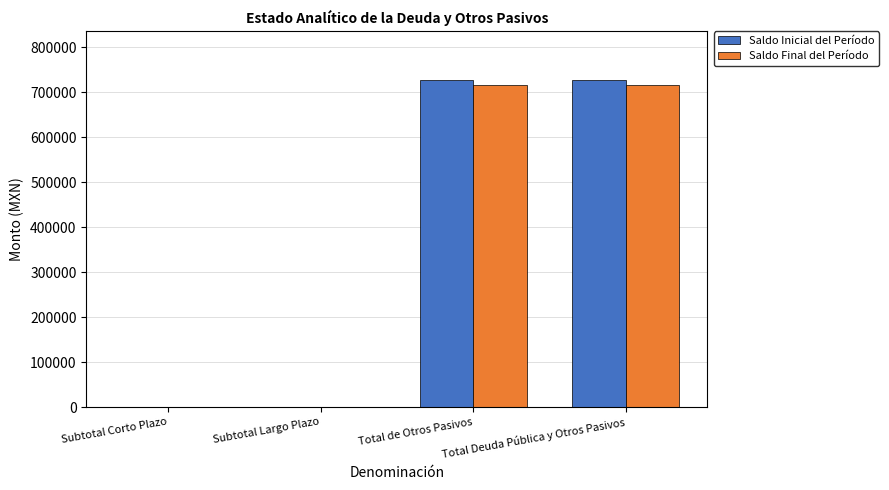

Which series changed the most between Subtotal Largo Plazo and Total de Otros Pasivos?

Saldo Inicial del Período